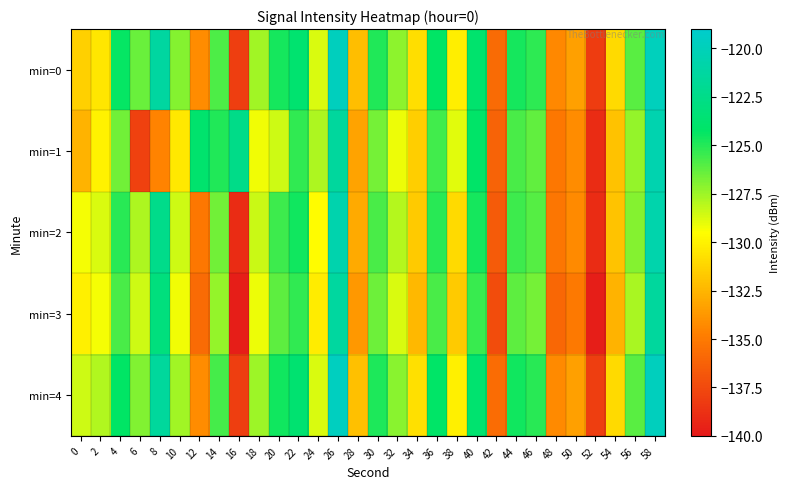

At which category is the sum across all series the highest?

58